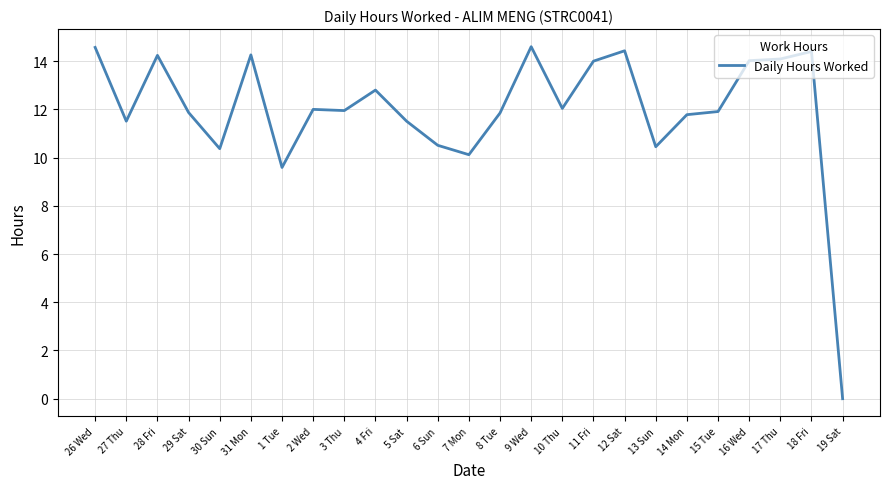

At which label does the data first exceed 11?

26 Wed